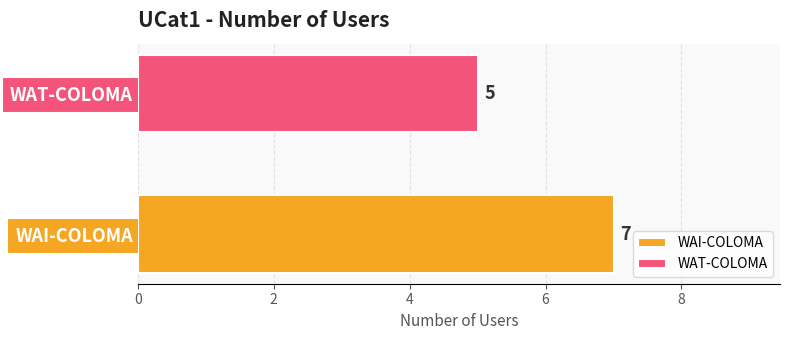

What is the highest value of the WAI-COLOMA series?

7